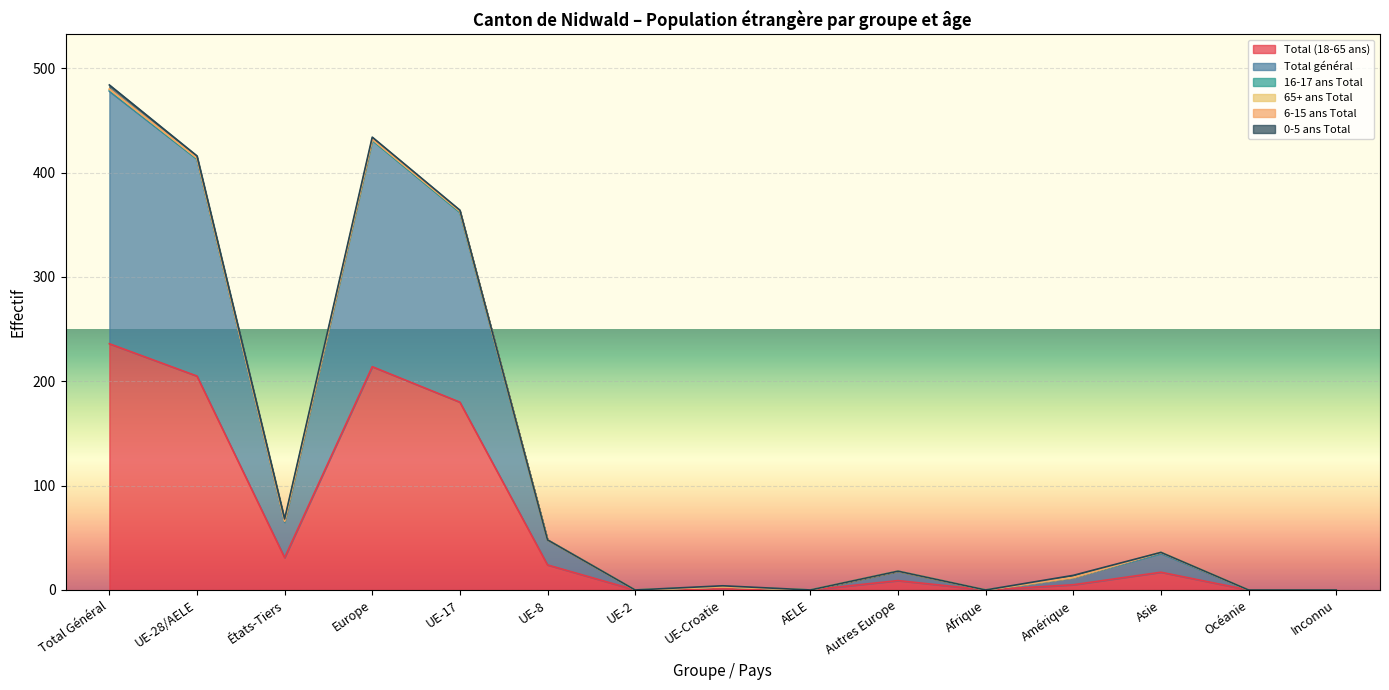

Does the chart display data point markers on the line(s)?

No